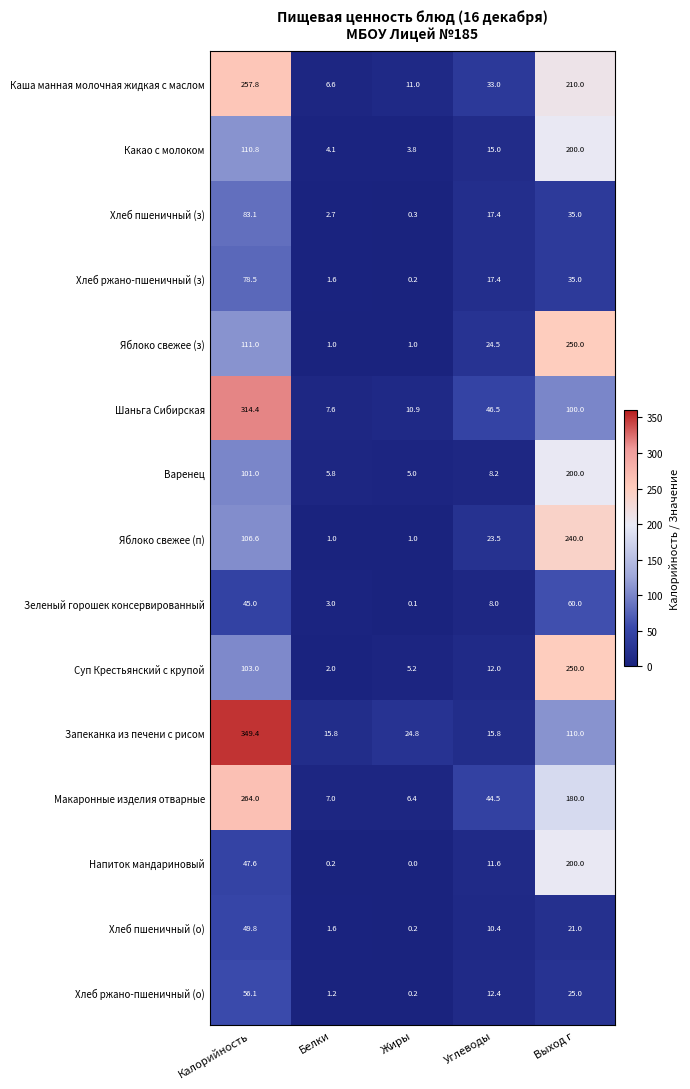

What is the maximum value for Зеленый горошек консервированный?

60.0